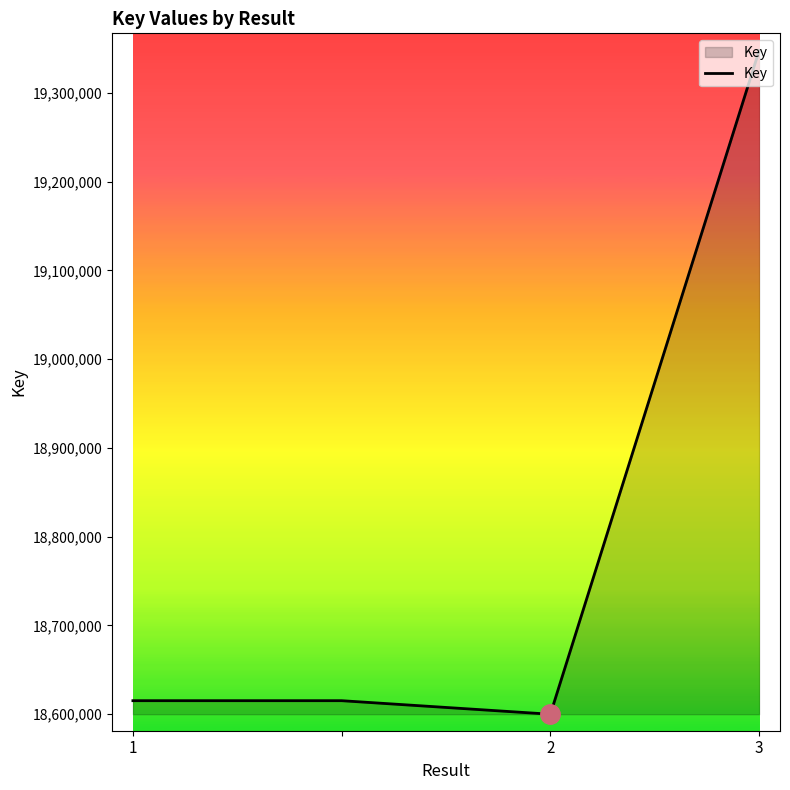

What is the sum of all values?

75178171